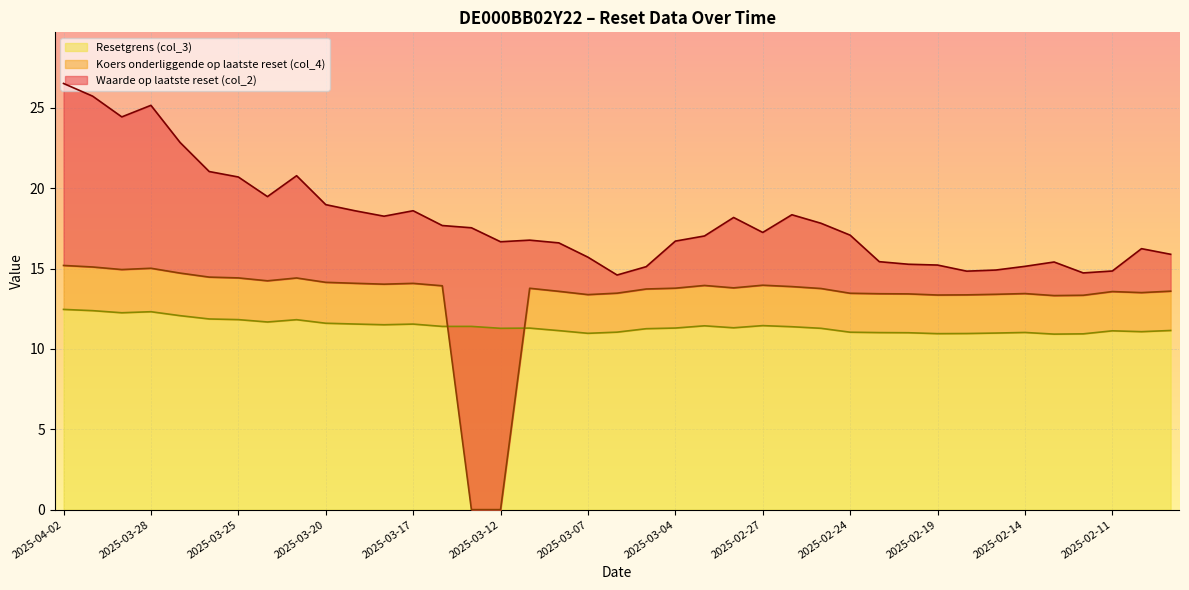

Between 2025-04-01 and 2025-02-18, which series saw the biggest shift?

Waarde op laatste reset (col_2)